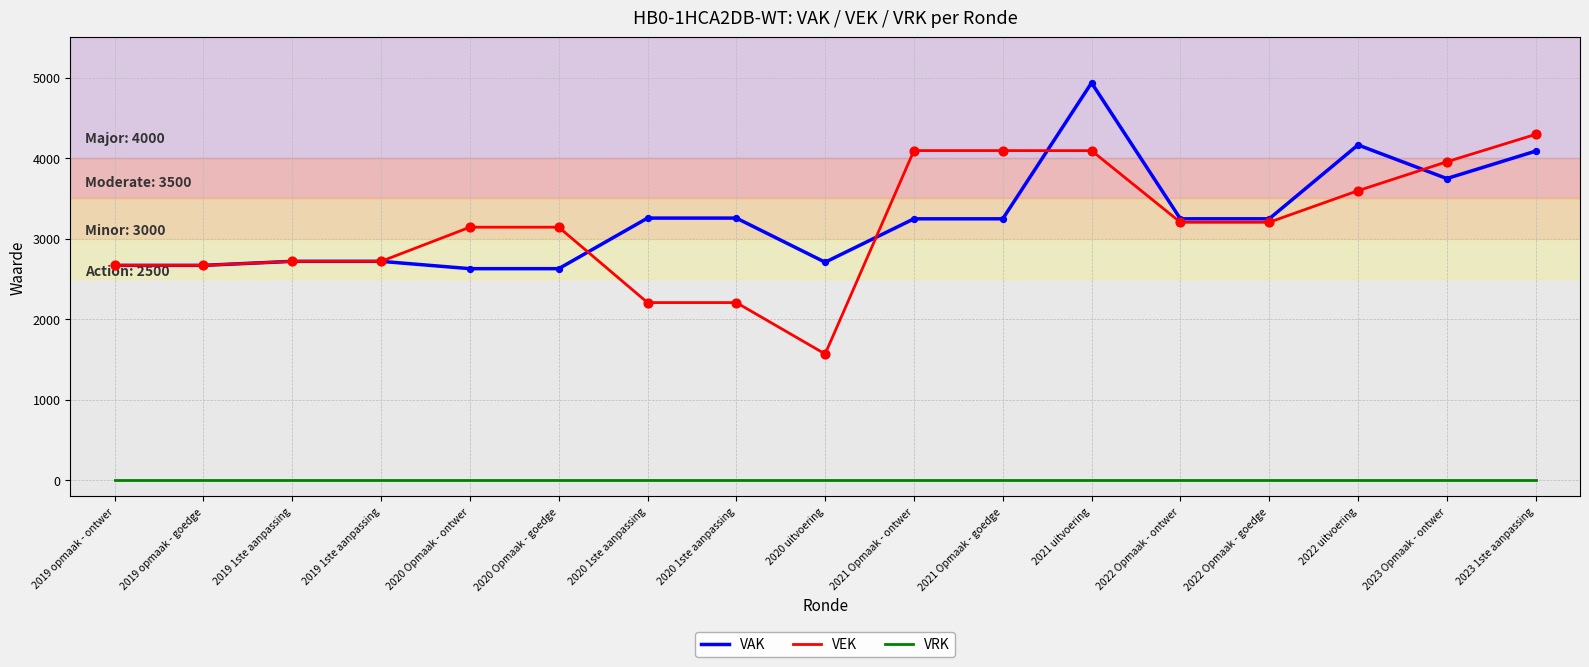

Is the value of VAK at 2021 uitvoering greater than the value of VRK at 2019 1ste aanpassing?

Yes